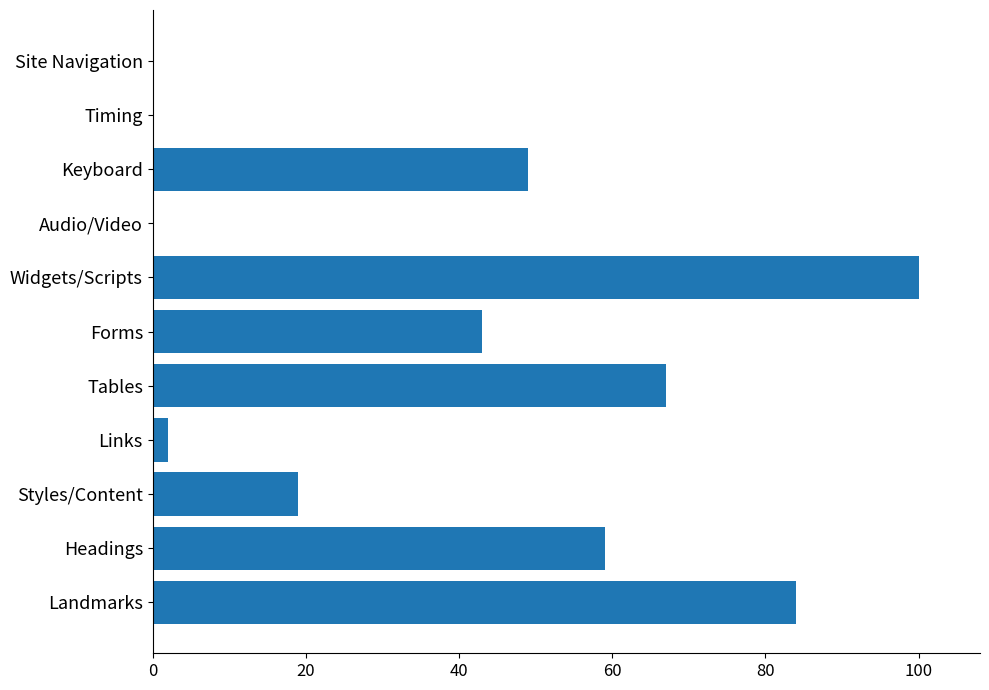

Are the bars horizontal?

Yes